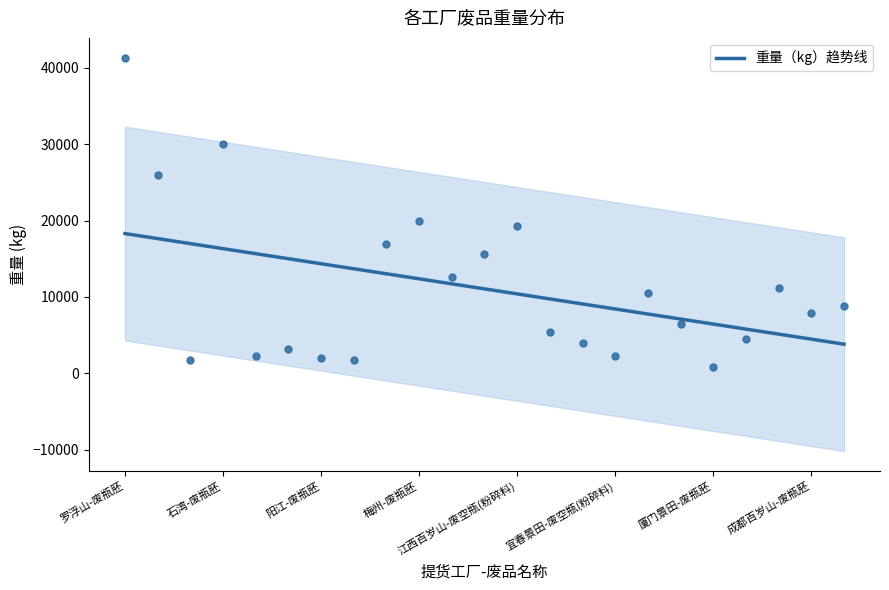

What is the lowest value of the 重量（kg）趋势线 series?

3802.3